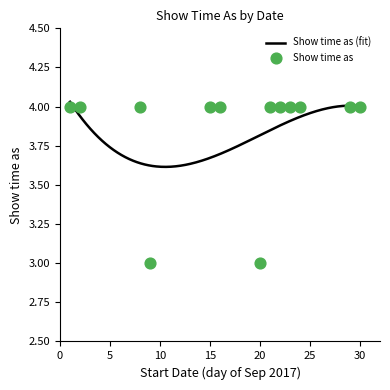

Which has a higher value, 21/9/2017 or 20/9/2017?

21/9/2017